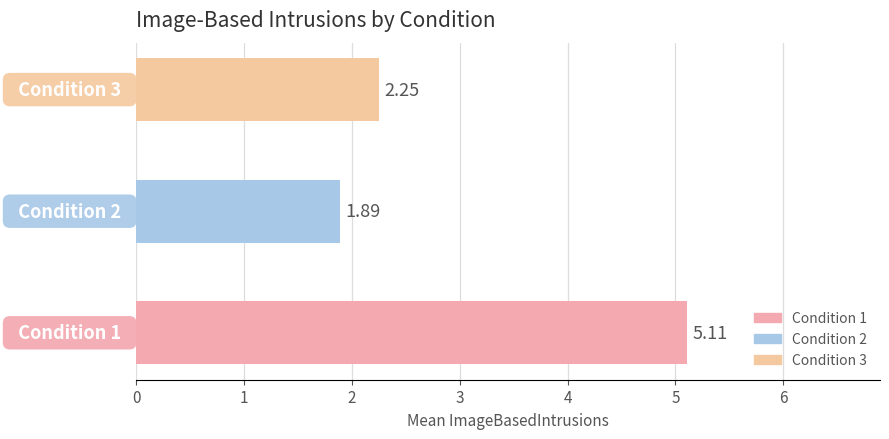

How many bars are there in total?

3